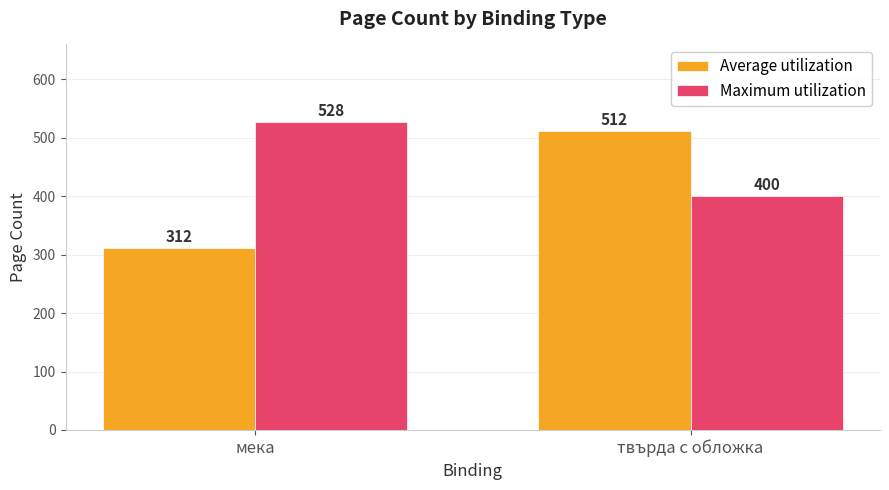

Reading right to left, extract all data points from this chart.

Average utilization: твърда с обложка=512	мека=312
Maximum utilization: твърда с обложка=400	мека=528